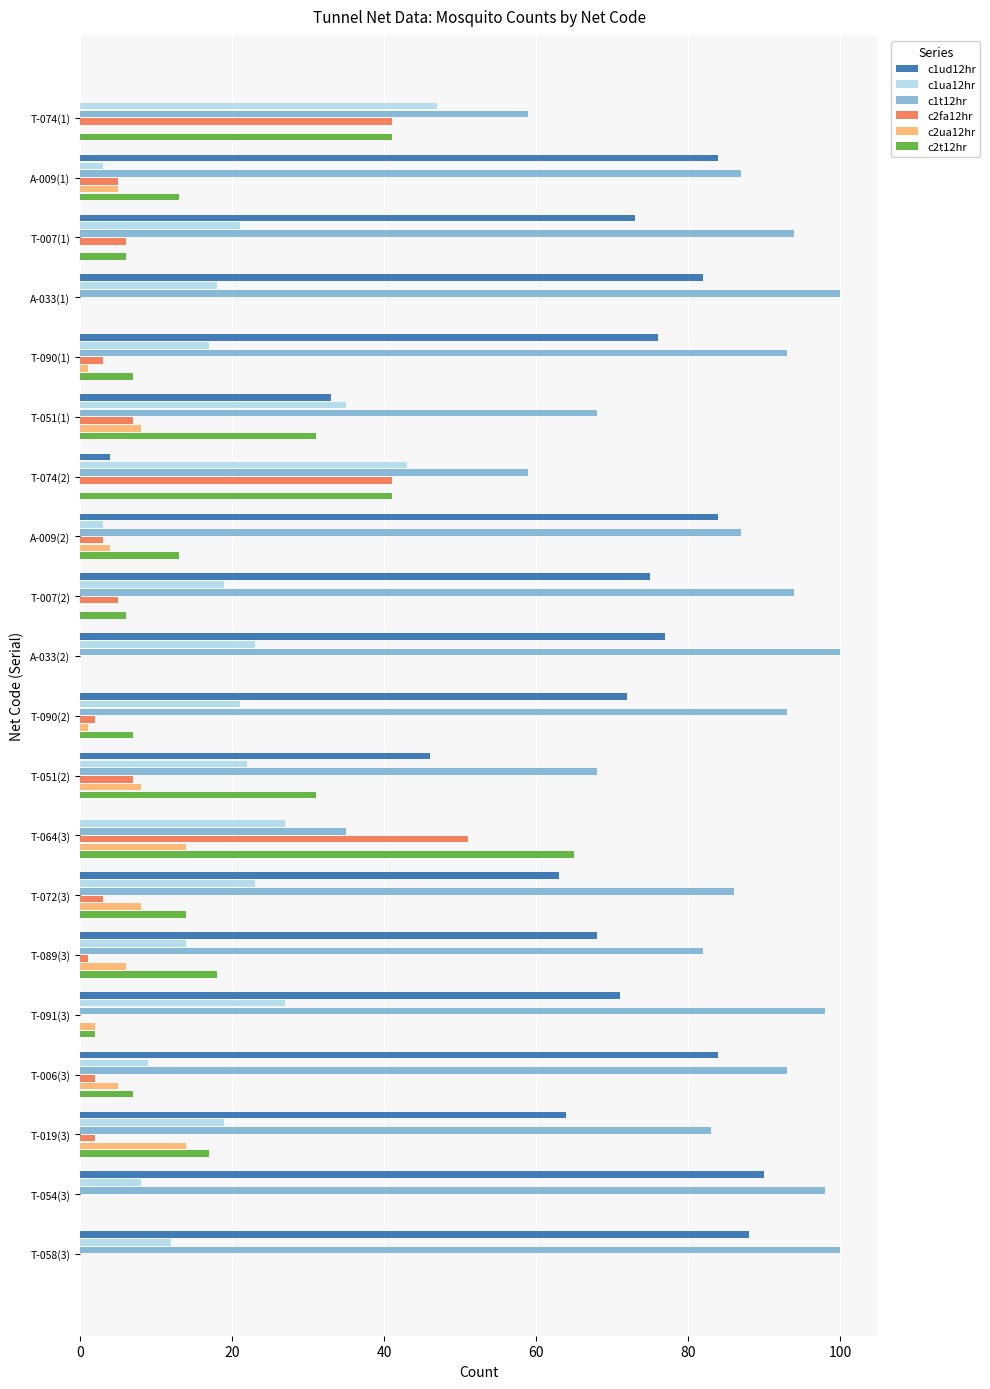

What is the greatest value displayed?

100